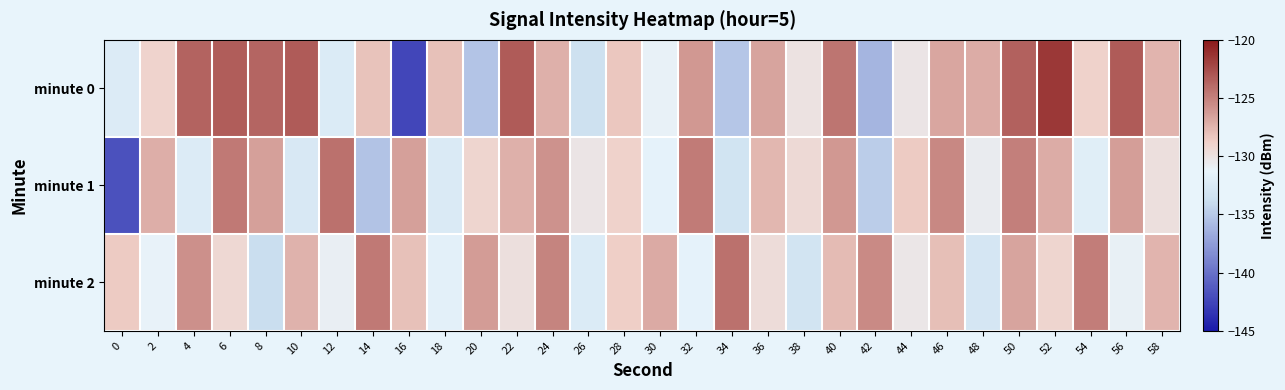

Reading left to right, extract all data points from this chart.

minute 0: 0=-132.3	2=-129.0	4=-123.5	6=-123.3	8=-123.7	10=-123.2	12=-132.4	14=-128.1	16=-142.4	18=-128.0	20=-135.3	22=-123.2	24=-127.2	26=-133.5	28=-128.3	30=-131.1	32=-126.1	34=-135.1	36=-126.7	38=-130.0	40=-124.4	42=-136.2	44=-130.2	46=-126.8	48=-127.1	50=-123.5	52=-121.5	54=-128.9	56=-123.2	58=-127.4
minute 1: 0=-141.8	2=-127.2	4=-132.3	6=-124.6	8=-126.5	10=-132.6	12=-124.3	14=-135.4	16=-126.5	18=-132.5	20=-129.1	22=-127.3	24=-125.8	26=-130.2	28=-128.9	30=-131.5	32=-124.7	34=-133.2	36=-127.6	38=-129.4	40=-126.1	42=-134.8	44=-128.5	46=-125.3	48=-130.7	50=-124.9	52=-127.1	54=-132.0	56=-126.4	58=-129.8
minute 2: 0=-128.5	2=-131.2	4=-125.7	6=-129.3	8=-133.8	10=-127.4	12=-130.9	14=-124.6	16=-128.1	18=-131.7	20=-126.3	22=-129.8	24=-125.1	26=-132.4	28=-128.7	30=-127.0	32=-131.5	34=-124.2	36=-129.6	38=-133.1	40=-127.8	42=-125.4	44=-130.3	46=-128.0	48=-132.9	50=-126.7	52=-129.1	54=-124.8	56=-131.0	58=-127.5